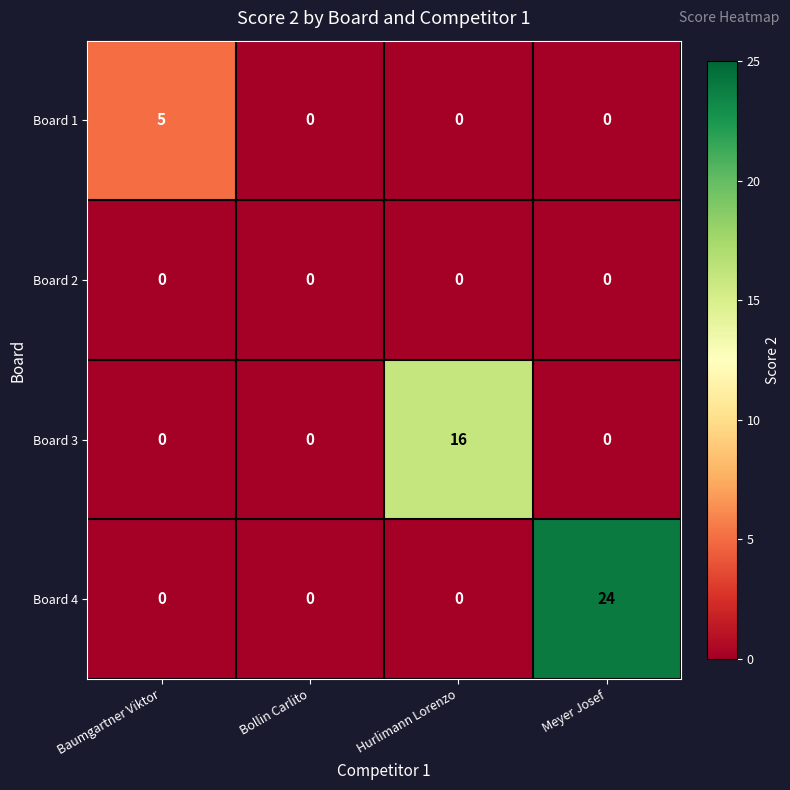

Reading right to left, extract all data points from this chart.

Board 1: 0	0	0	5
Board 2: 0	0	0	0
Board 3: 0	16	0	0
Board 4: 24	0	0	0